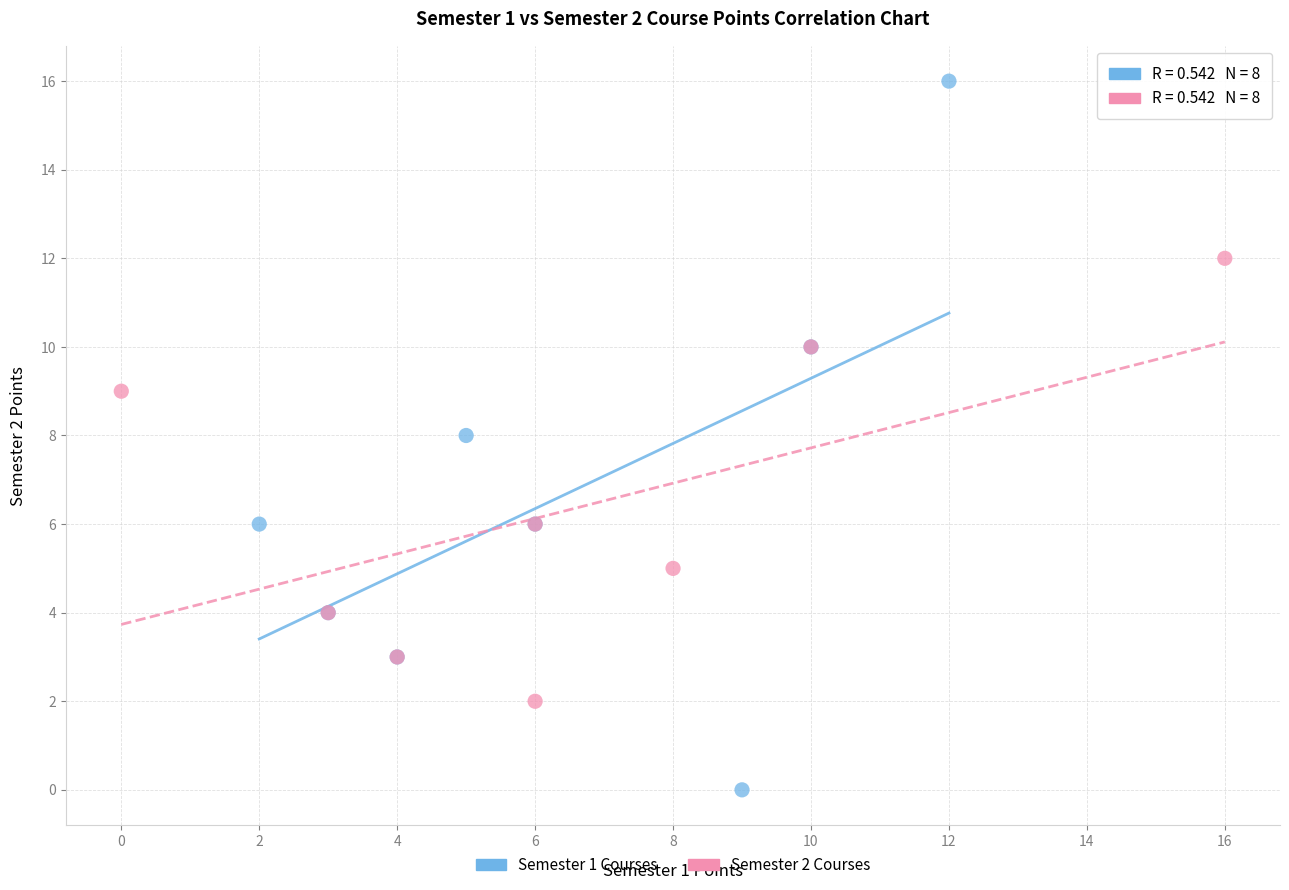

Which series reaches the maximum Y coordinate?

Semester 1 Courses